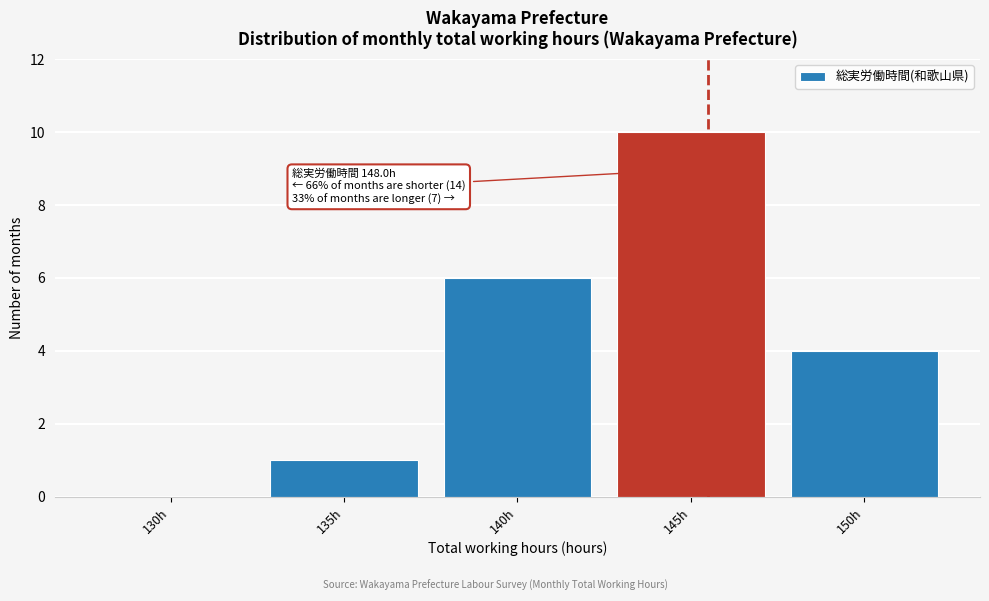

Reading left to right, extract all data points from this chart.

130h=0	135h=1	140h=6	145h=10	150h=4